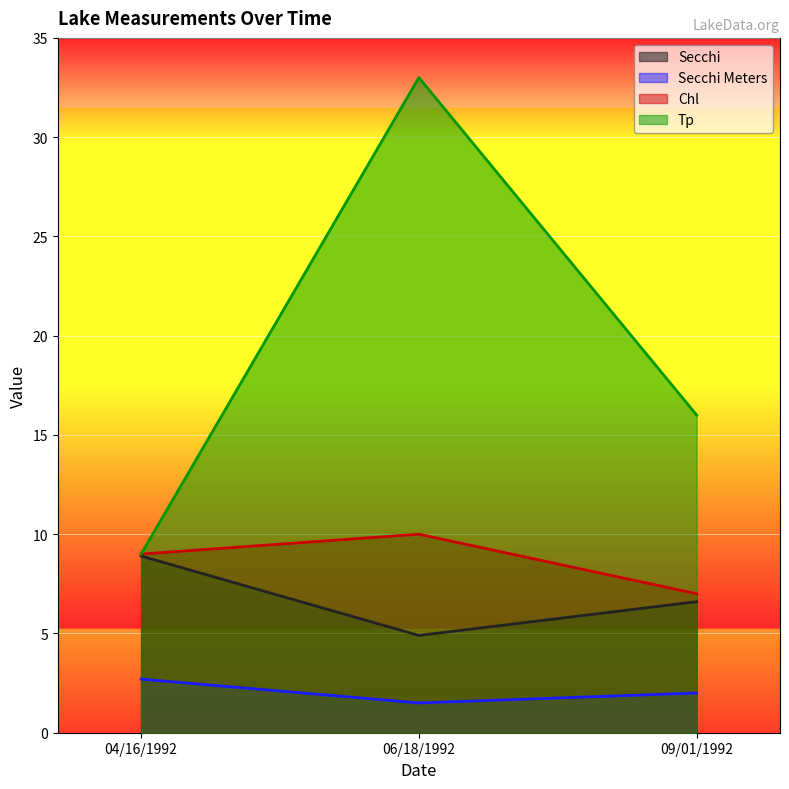

What are all the series names shown in the legend?

Secchi, Secchi Meters, Chl, Tp